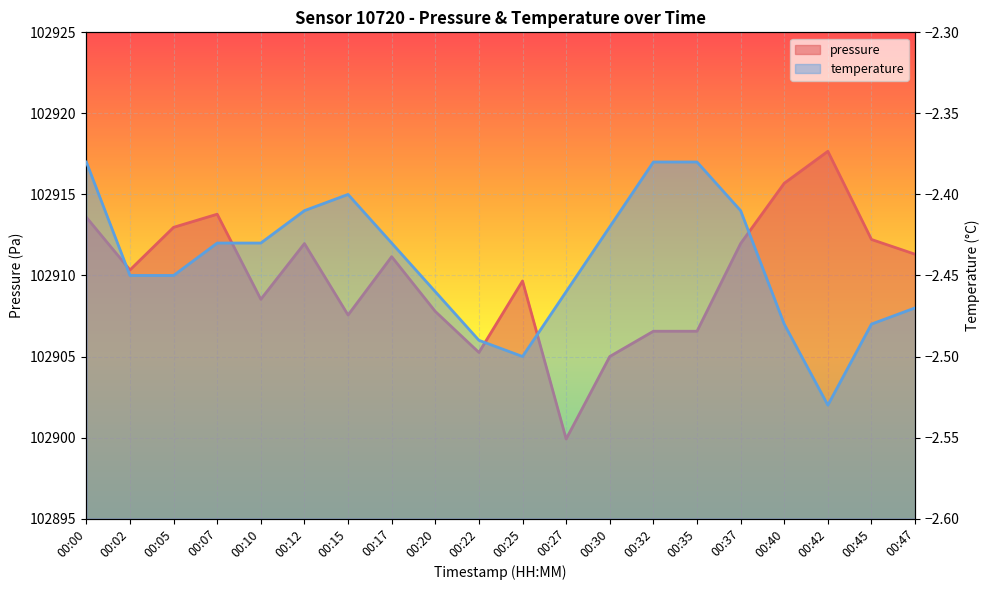

What is the maximum value shown in the chart?

102917.7